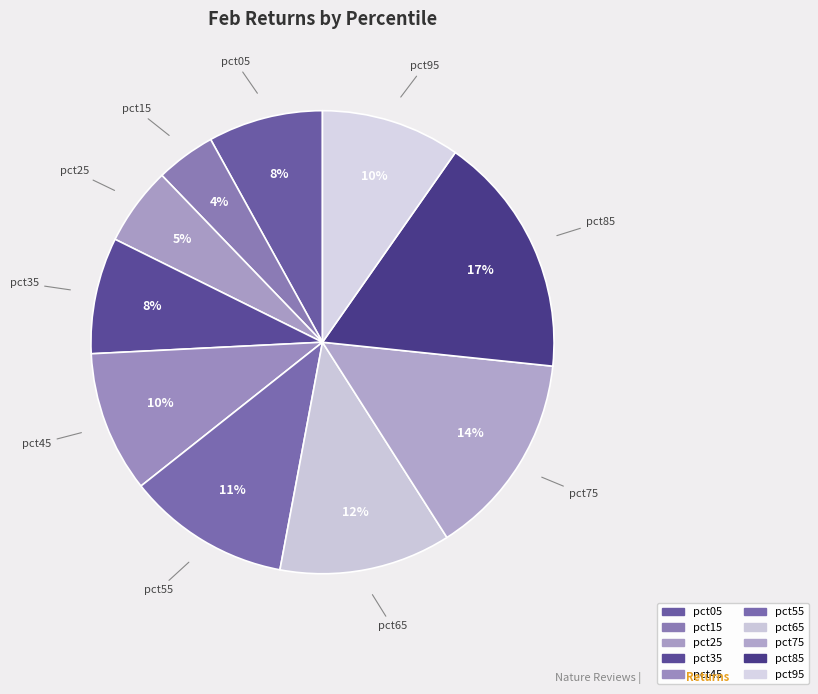

To the nearest percent, what is the average slice percentage?

10%